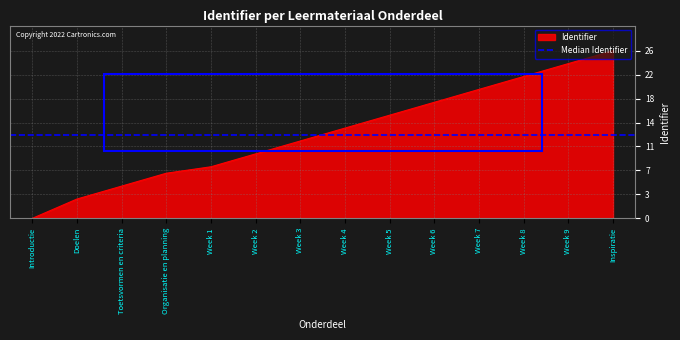

What is the difference between the values at Week 7 and Week 5?

4